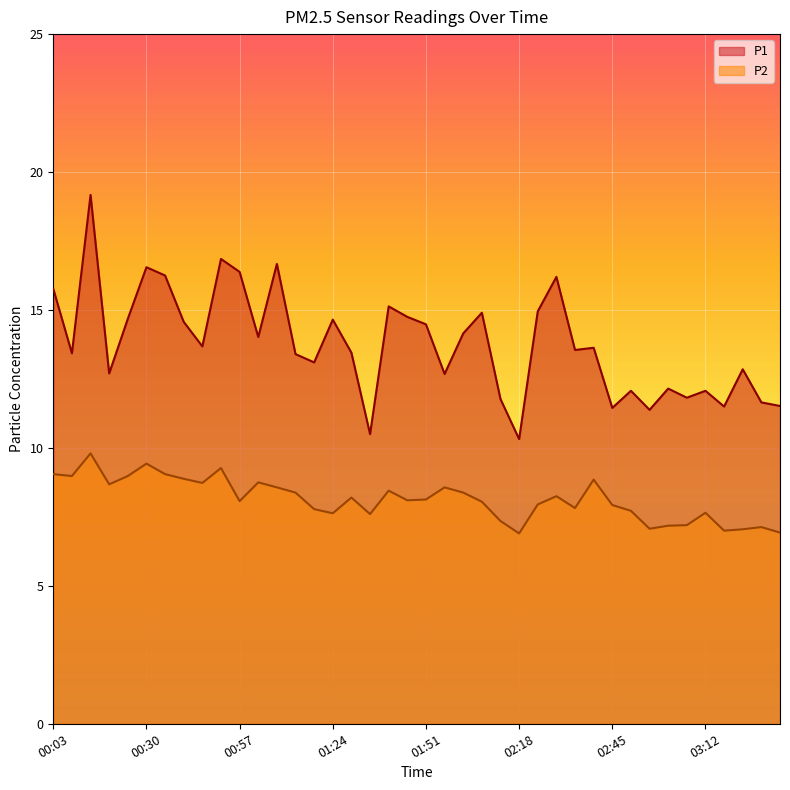

At which label does P1 first exceed 13?

00:03